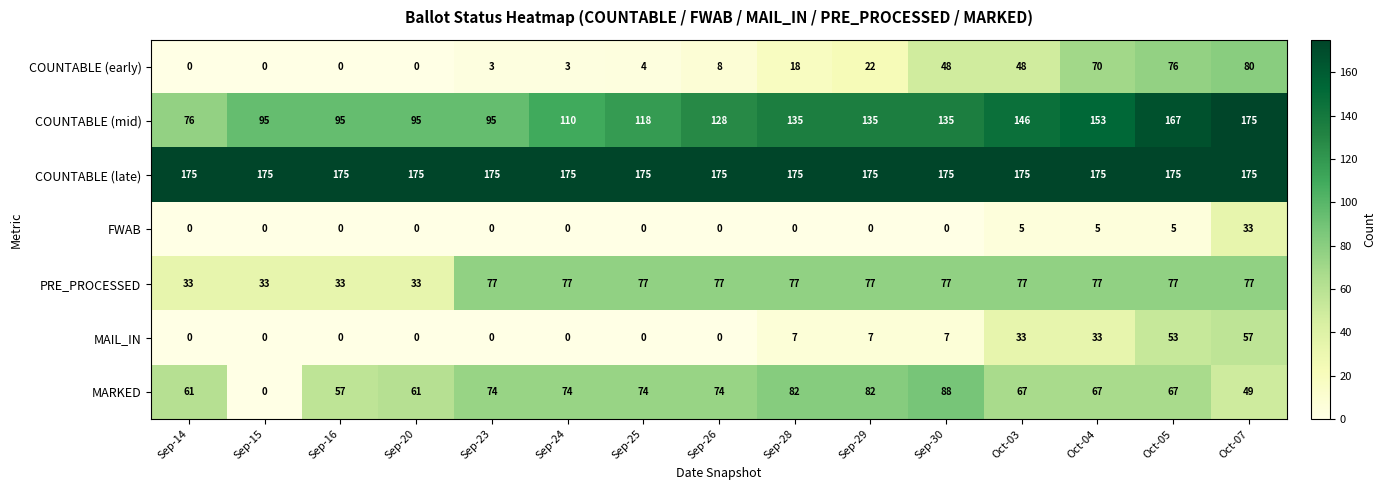

What is the maximum value for COUNTABLE (early)?

80